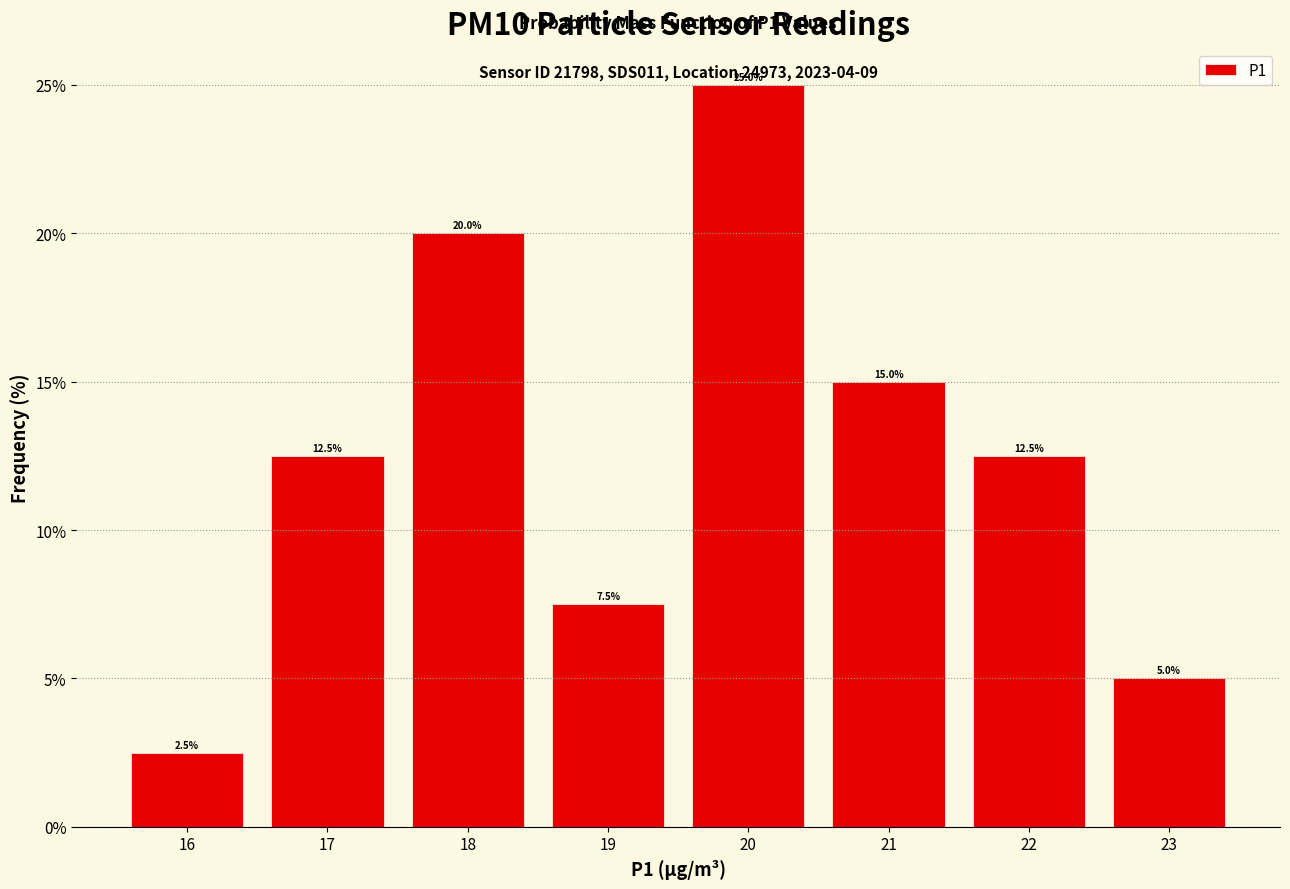

What is the height of the bar covering 16.5 to 17.5 on the x-axis?

12.5